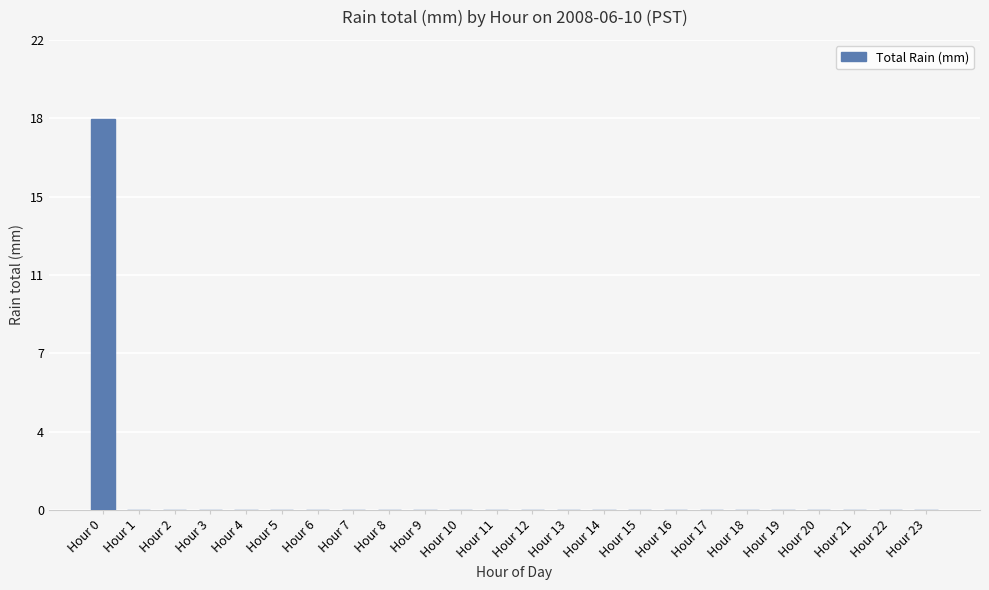

List the labels in order of value, largest first.

Hour 0, Hour 1, Hour 2, Hour 3, Hour 4, Hour 5, Hour 6, Hour 7, Hour 8, Hour 9, Hour 10, Hour 11, Hour 12, Hour 13, Hour 14, Hour 15, Hour 16, Hour 17, Hour 18, Hour 19, Hour 20, Hour 21, Hour 22, Hour 23